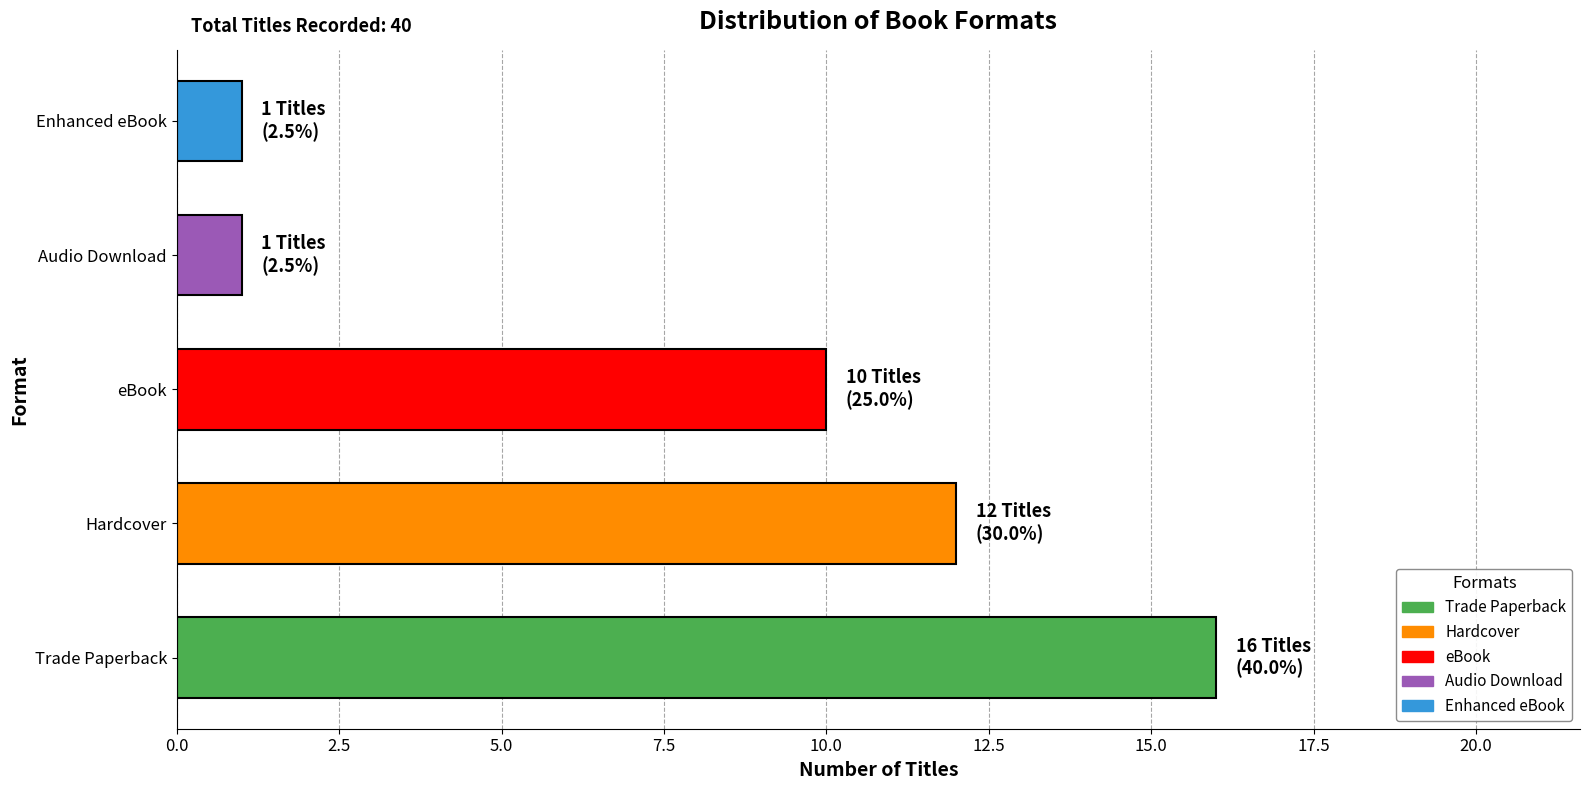

What is the ratio of the value at Enhanced eBook to the value at Audio Download?

1.0